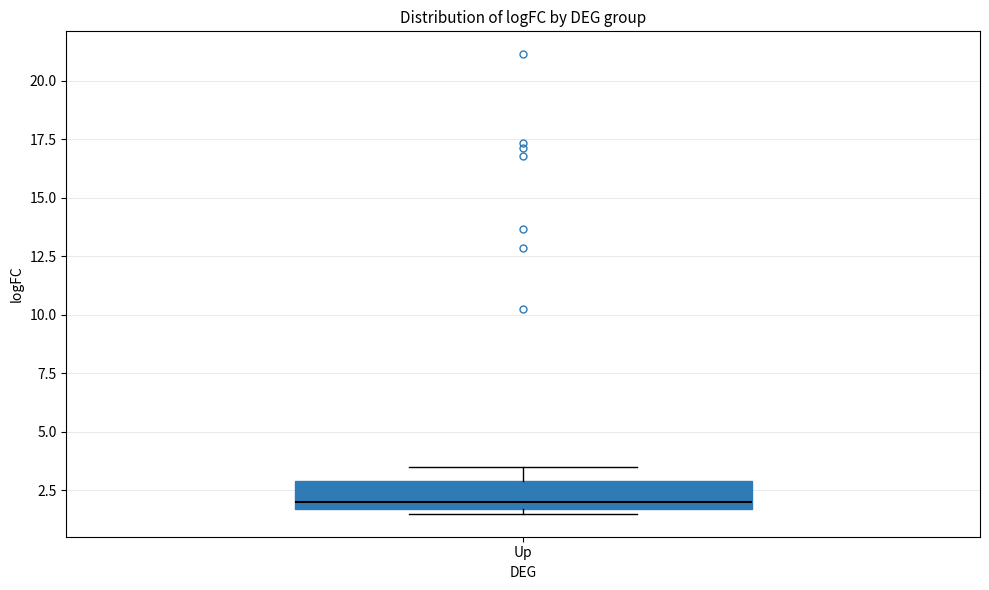

Read this box plot against the y-axis: the position of the median line, the range covered by the box, and the ends of both whiskers. The values are not printed on the chart, so give them approximately, as read against the axis.

median 2.0, box 1.5 to 3.0, whiskers 1.5 (just below the box's lower edge) to 3.5